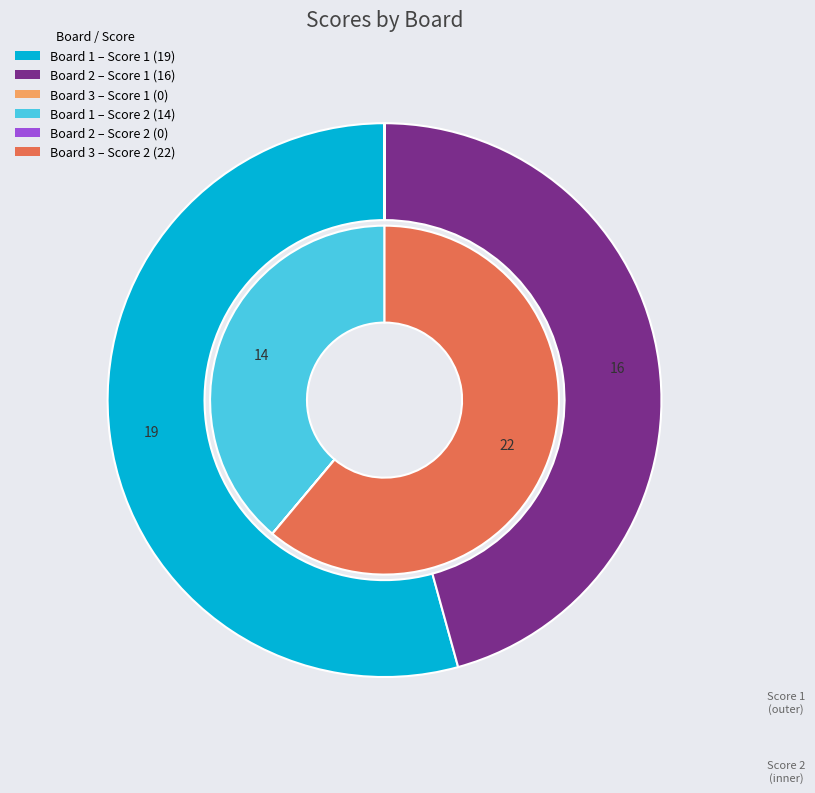

How many segments does this pie chart have?

3